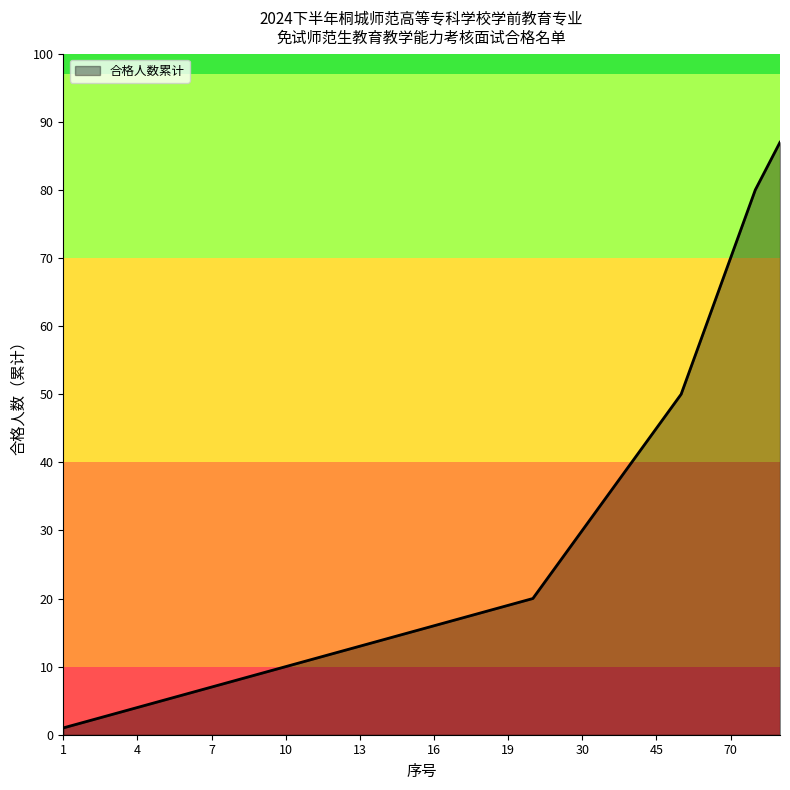

What is the difference between the maximum and minimum values?

86